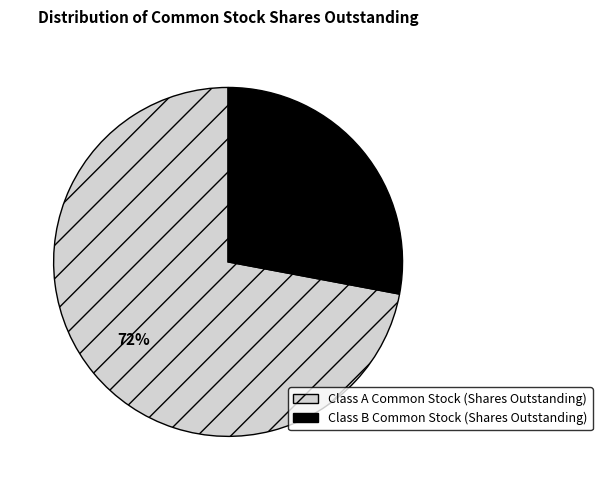

How many segments does this pie chart have?

2